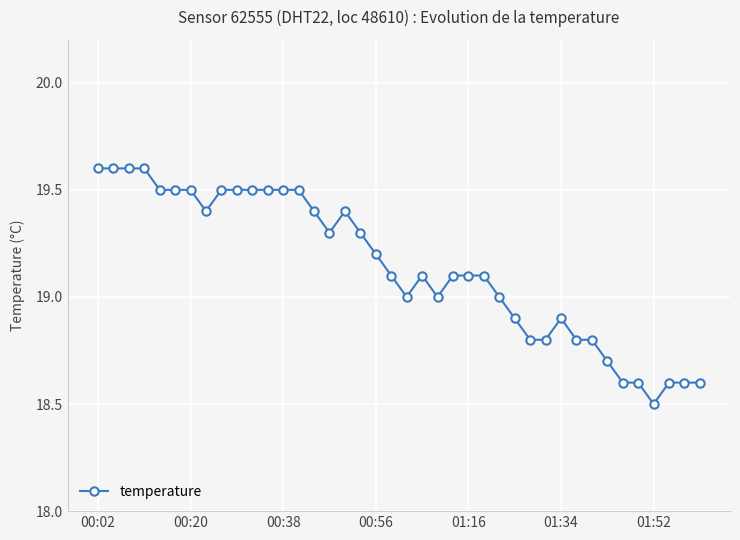

What is the smallest value displayed?

18.5